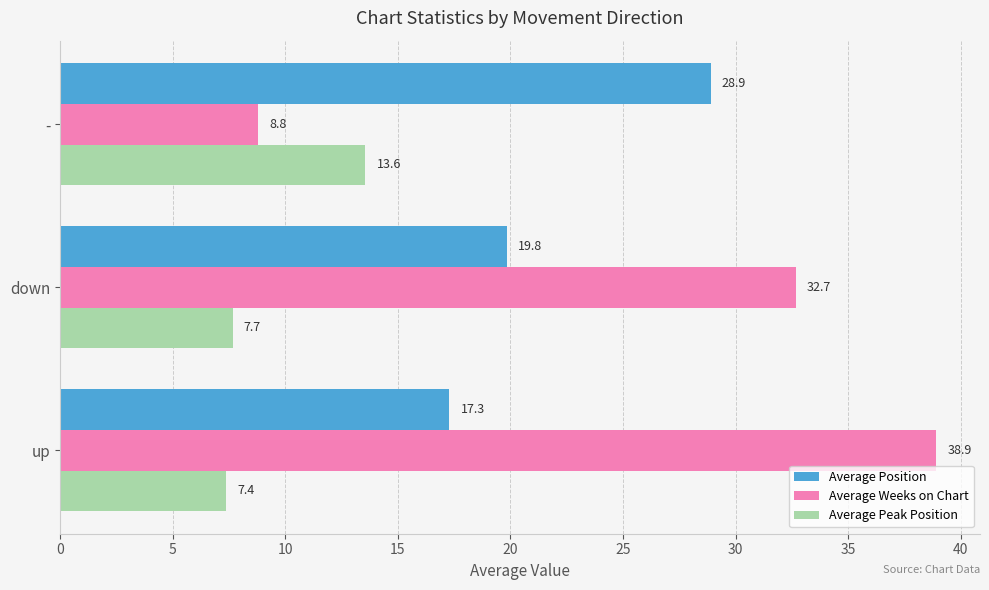

What is the average value of the Average Position series?

22.0